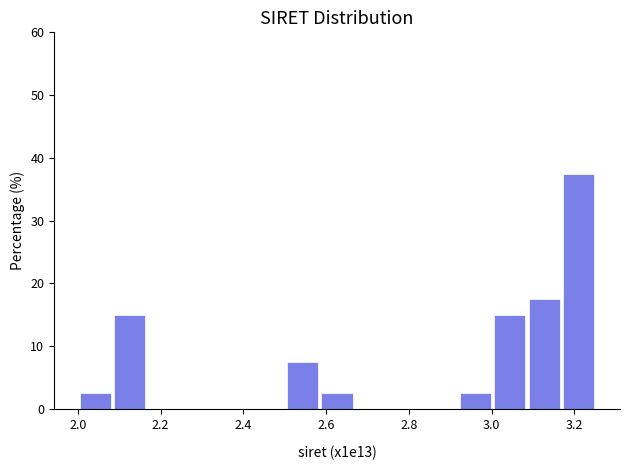

Reading left to right, list every bar in this chart as the range it spans on the x-axis followed by its height. Neither the bar edges nor the heights are printed on the chart, so give them approximately, as read against the axes.

2.00 to 2.08: 3
2.08 to 2.16: 15
2.16 to 2.26: 0
2.26 to 2.34: 0
2.34 to 2.42: 0
2.42 to 2.50: 0
2.50 to 2.58: 8
2.58 to 2.66: 3
2.66 to 2.76: 0
2.76 to 2.84: 0
2.84 to 2.92: 0
2.92 to 3.00: 3
3.00 to 3.08: 15
3.08 to 3.16: 18
3.16 to 3.26: 38